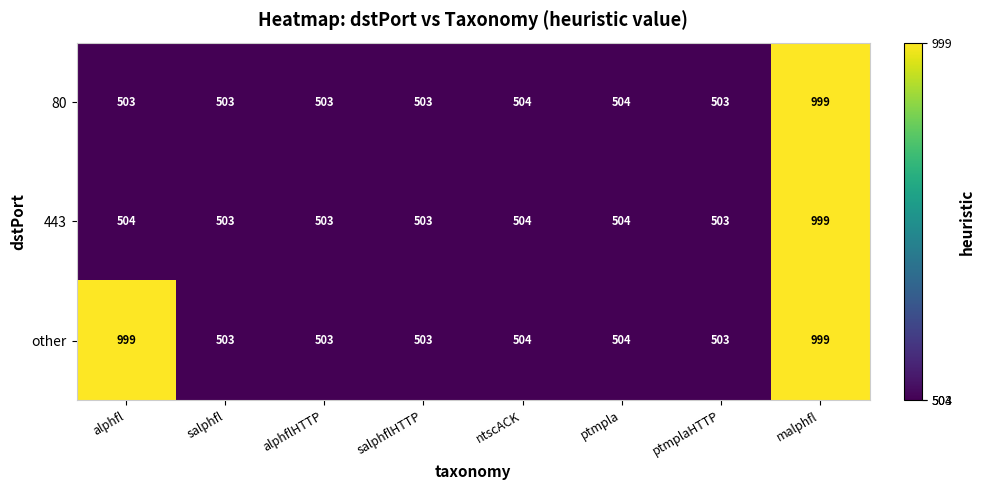

What is the greatest value displayed?

999